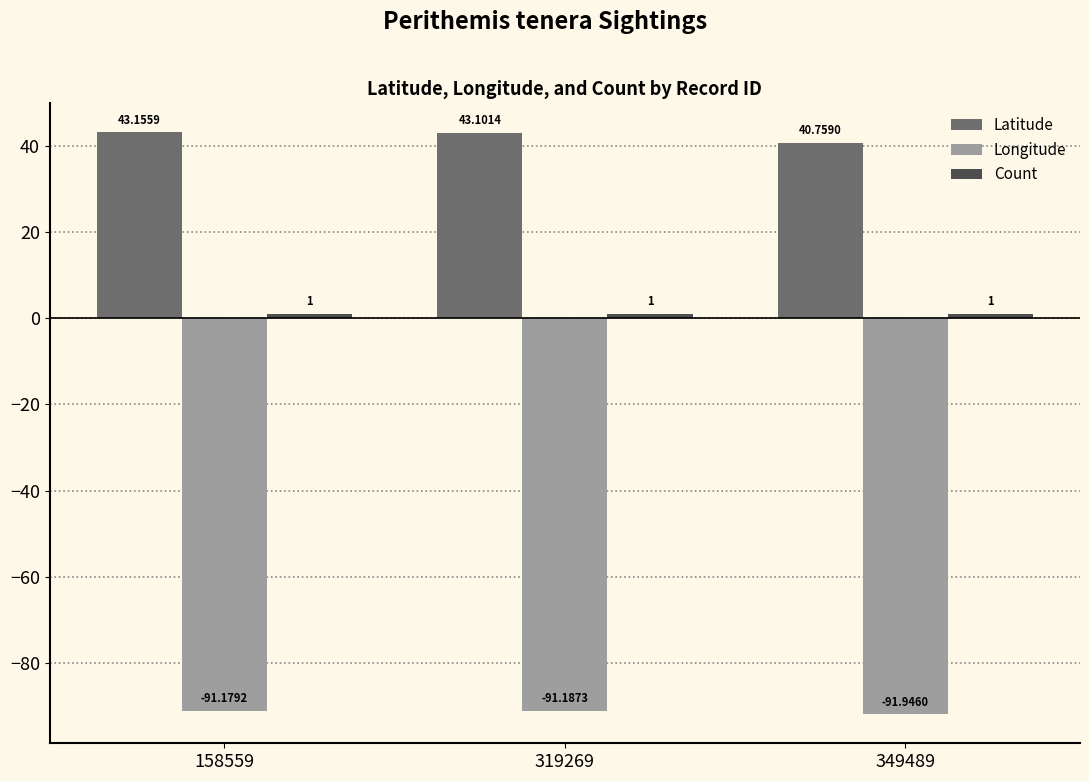

Is the value of Latitude at 158559 greater than the value of Longitude at 319269?

Yes